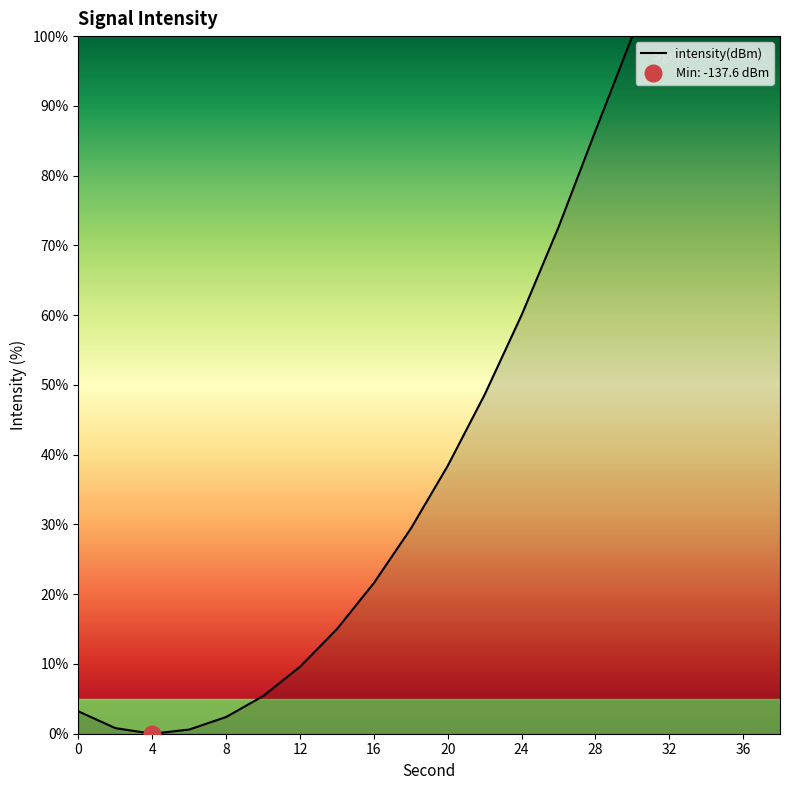

Where is the data nearest to the value 1?

4